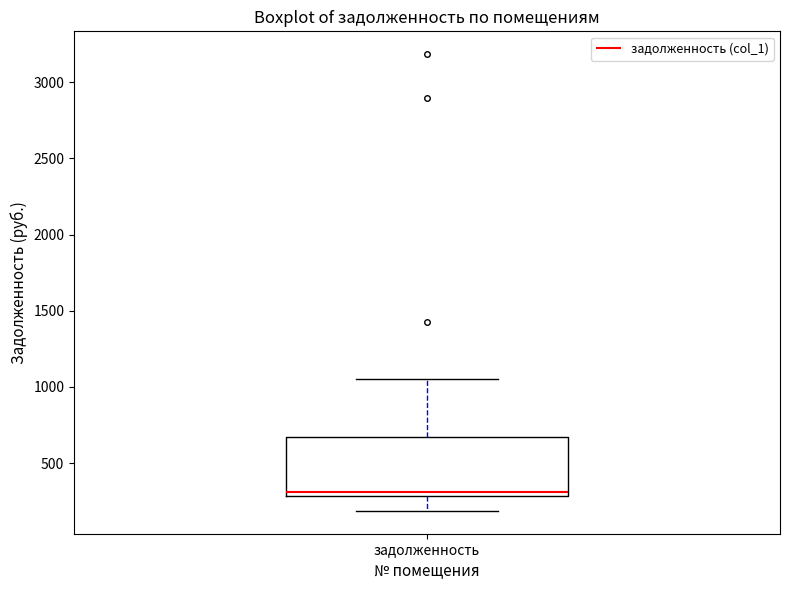

Read this box plot against the y-axis: the position of the median line, the range covered by the box, and the ends of both whiskers. The values are not printed on the chart, so give them approximately, as read against the axis.

median 300 (just above the box's lower edge), box 300 to 650, whiskers 200 to 1050